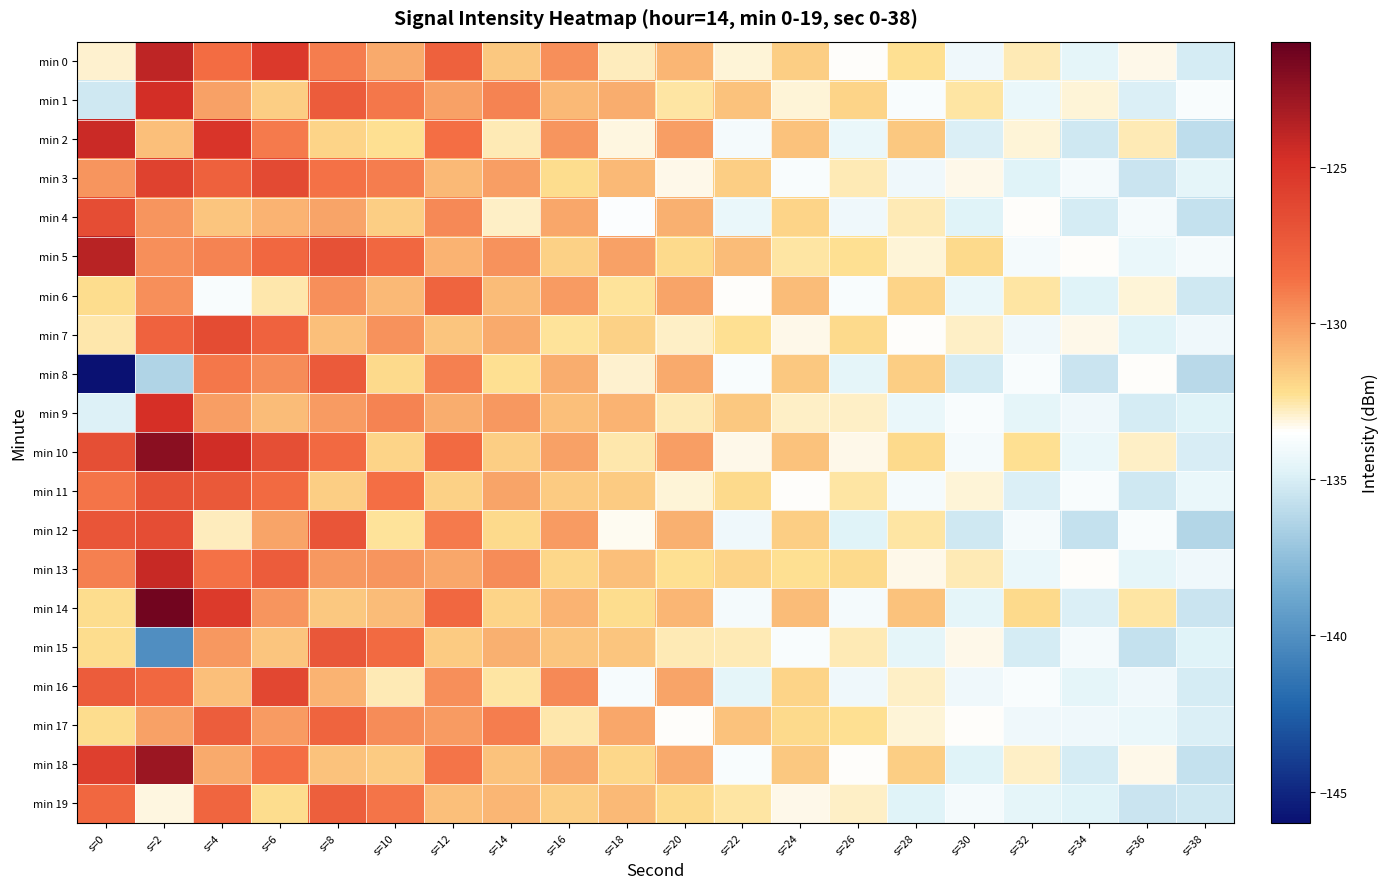

Reading left to right, extract all data points from this chart.

min 0: s=0=-132.9	s=2=-124.0	s=4=-128.5	s=6=-125.3	s=8=-129.1	s=10=-130.5	s=12=-127.8	s=14=-131.5	s=16=-129.6	s=18=-132.8	s=20=-130.9	s=22=-133.1	s=24=-131.7	s=26=-133.5	s=28=-132.3	s=30=-134.1	s=32=-132.7	s=34=-134.5	s=36=-133.3	s=38=-135.1
min 1: s=0=-135.3	s=2=-124.6	s=4=-130.2	s=6=-131.7	s=8=-127.5	s=10=-128.9	s=12=-130.2	s=14=-129.3	s=16=-131.0	s=18=-130.6	s=20=-132.5	s=22=-131.3	s=24=-133.1	s=26=-131.9	s=28=-133.7	s=30=-132.5	s=32=-134.3	s=34=-133.1	s=36=-134.9	s=38=-133.7
min 2: s=0=-124.4	s=2=-131.2	s=4=-125.1	s=6=-129.0	s=8=-131.9	s=10=-132.3	s=12=-128.6	s=14=-132.7	s=16=-129.8	s=18=-133.2	s=20=-130.1	s=22=-133.9	s=24=-131.3	s=26=-134.3	s=28=-131.5	s=30=-134.9	s=32=-133.1	s=34=-135.3	s=36=-132.7	s=38=-135.9
min 3: s=0=-129.9	s=2=-126.0	s=4=-127.8	s=6=-126.4	s=8=-128.7	s=10=-129.1	s=12=-131.0	s=14=-130.1	s=16=-132.2	s=18=-131.0	s=20=-133.3	s=22=-131.7	s=24=-133.7	s=26=-132.7	s=28=-134.1	s=30=-133.3	s=32=-134.7	s=34=-133.9	s=36=-135.5	s=38=-134.5
min 4: s=0=-126.6	s=2=-129.9	s=4=-131.4	s=6=-130.8	s=8=-130.3	s=10=-131.7	s=12=-129.4	s=14=-132.9	s=16=-130.4	s=18=-133.6	s=20=-130.7	s=22=-134.3	s=24=-131.9	s=26=-134.1	s=28=-132.7	s=30=-134.7	s=32=-133.5	s=34=-135.1	s=36=-133.9	s=38=-135.7
min 5: s=0=-123.8	s=2=-129.6	s=4=-129.3	s=6=-128.2	s=8=-126.8	s=10=-128.2	s=12=-130.8	s=14=-129.7	s=16=-131.8	s=18=-130.2	s=20=-132.1	s=22=-131.1	s=24=-132.5	s=26=-132.3	s=28=-133.1	s=30=-132.1	s=32=-133.9	s=34=-133.5	s=36=-134.3	s=38=-133.9
min 6: s=0=-132.2	s=2=-129.6	s=4=-133.7	s=6=-132.6	s=8=-129.6	s=10=-131.0	s=12=-128.0	s=14=-131.1	s=16=-130.0	s=18=-132.4	s=20=-130.3	s=22=-133.5	s=24=-131.1	s=26=-133.7	s=28=-131.9	s=30=-134.3	s=32=-132.5	s=34=-134.7	s=36=-133.1	s=38=-135.3
min 7: s=0=-132.6	s=2=-127.8	s=4=-126.5	s=6=-127.9	s=8=-131.2	s=10=-129.7	s=12=-131.4	s=14=-130.5	s=16=-132.4	s=18=-131.8	s=20=-132.9	s=22=-132.3	s=24=-133.3	s=26=-132.1	s=28=-133.5	s=30=-132.9	s=32=-134.1	s=34=-133.3	s=36=-134.7	s=38=-134.1
min 8: s=0=-146.4	s=2=-136.4	s=4=-128.9	s=6=-129.5	s=8=-127.4	s=10=-132.1	s=12=-129.2	s=14=-132.3	s=16=-130.6	s=18=-133.0	s=20=-130.5	s=22=-133.7	s=24=-131.5	s=26=-134.5	s=28=-131.7	s=30=-135.1	s=32=-133.7	s=34=-135.5	s=36=-133.5	s=38=-136.1
min 9: s=0=-134.8	s=2=-124.8	s=4=-130.1	s=6=-131.1	s=8=-130.0	s=10=-129.3	s=12=-130.6	s=14=-129.9	s=16=-131.2	s=18=-130.8	s=20=-132.7	s=22=-131.5	s=24=-132.9	s=26=-132.9	s=28=-134.3	s=30=-133.7	s=32=-134.5	s=34=-134.1	s=36=-135.1	s=38=-134.7
min 10: s=0=-126.8	s=2=-122.2	s=4=-124.6	s=6=-126.7	s=8=-128.3	s=10=-131.9	s=12=-128.4	s=14=-131.7	s=16=-130.2	s=18=-132.6	s=20=-130.1	s=22=-133.3	s=24=-131.3	s=26=-133.3	s=28=-132.1	s=30=-133.9	s=32=-132.3	s=34=-134.3	s=36=-132.9	s=38=-135.0
min 11: s=0=-128.8	s=2=-126.9	s=4=-127.3	s=6=-128.4	s=8=-131.7	s=10=-128.6	s=12=-131.8	s=14=-130.3	s=16=-131.6	s=18=-131.6	s=20=-133.1	s=22=-132.1	s=24=-133.5	s=26=-132.5	s=28=-133.9	s=30=-133.1	s=32=-134.9	s=34=-133.7	s=36=-135.3	s=38=-134.3
min 12: s=0=-127.1	s=2=-126.6	s=4=-132.8	s=6=-130.3	s=8=-127.1	s=10=-132.4	s=12=-129.0	s=14=-132.1	s=16=-130.0	s=18=-133.4	s=20=-130.7	s=22=-134.1	s=24=-131.7	s=26=-134.7	s=28=-132.5	s=30=-135.3	s=32=-133.9	s=34=-135.7	s=36=-133.7	s=38=-136.3
min 13: s=0=-129.2	s=2=-124.3	s=4=-128.7	s=6=-127.5	s=8=-129.9	s=10=-129.8	s=12=-130.4	s=14=-129.5	s=16=-132.0	s=18=-131.2	s=20=-132.3	s=22=-131.9	s=24=-132.3	s=26=-132.1	s=28=-133.3	s=30=-132.7	s=32=-134.3	s=34=-133.5	s=36=-134.5	s=38=-134.1
min 14: s=0=-132.1	s=2=-121.5	s=4=-125.4	s=6=-129.8	s=8=-131.5	s=10=-131.1	s=12=-128.2	s=14=-131.9	s=16=-130.8	s=18=-132.2	s=20=-130.9	s=22=-133.9	s=24=-131.1	s=26=-133.9	s=28=-131.3	s=30=-134.5	s=32=-132.1	s=34=-134.9	s=36=-132.5	s=38=-135.5
min 15: s=0=-132.2	s=2=-140.1	s=4=-129.9	s=6=-131.4	s=8=-127.2	s=10=-128.4	s=12=-131.6	s=14=-130.7	s=16=-131.4	s=18=-131.4	s=20=-132.7	s=22=-132.7	s=24=-133.7	s=26=-132.7	s=28=-134.5	s=30=-133.3	s=32=-135.1	s=34=-133.9	s=36=-135.7	s=38=-134.7
min 16: s=0=-127.5	s=2=-128.2	s=4=-131.2	s=6=-126.2	s=8=-130.8	s=10=-132.7	s=12=-129.6	s=14=-132.5	s=16=-129.4	s=18=-133.8	s=20=-130.3	s=22=-134.5	s=24=-131.9	s=26=-134.1	s=28=-132.9	s=30=-134.1	s=32=-133.7	s=34=-134.5	s=36=-134.1	s=38=-135.1
min 17: s=0=-132.2	s=2=-130.2	s=4=-127.6	s=6=-130.0	s=8=-128.0	s=10=-129.5	s=12=-130.0	s=14=-129.1	s=16=-132.6	s=18=-130.4	s=20=-133.5	s=22=-131.3	s=24=-132.1	s=26=-132.3	s=28=-133.1	s=30=-133.5	s=32=-134.1	s=34=-134.1	s=36=-134.3	s=38=-134.9
min 18: s=0=-125.7	s=2=-122.8	s=4=-130.5	s=6=-128.6	s=8=-131.3	s=10=-131.6	s=12=-128.8	s=14=-131.3	s=16=-130.3	s=18=-132.0	s=20=-130.5	s=22=-133.7	s=24=-131.5	s=26=-133.5	s=28=-131.7	s=30=-134.7	s=32=-132.9	s=34=-135.1	s=36=-133.3	s=38=-135.7
min 19: s=0=-128.2	s=2=-133.2	s=4=-128.1	s=6=-132.2	s=8=-127.7	s=10=-128.8	s=12=-131.2	s=14=-130.9	s=16=-131.7	s=18=-131.0	s=20=-132.1	s=22=-132.5	s=24=-133.3	s=26=-132.9	s=28=-134.7	s=30=-133.9	s=32=-134.5	s=34=-134.7	s=36=-135.5	s=38=-135.3